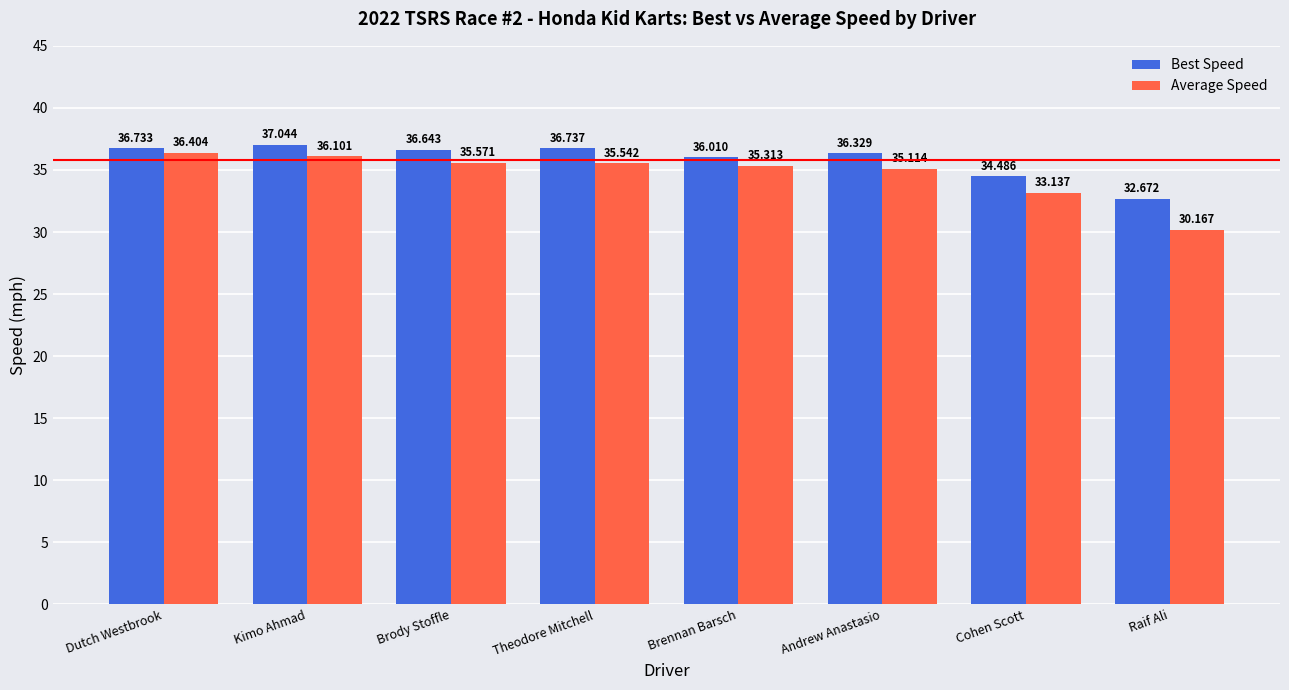

Reading left to right, what are all the values shown in this chart?

Best Speed: Dutch Westbrook=36.7	Kimo Ahmad=37.0	Brody Stoffle=36.6	Theodore Mitchell=36.7	Brennan Barsch=36.0	Andrew Anastasio=36.3	Cohen Scott=34.5	Raif Ali=32.7
Average Speed: Dutch Westbrook=36.4	Kimo Ahmad=36.1	Brody Stoffle=35.6	Theodore Mitchell=35.5	Brennan Barsch=35.3	Andrew Anastasio=35.1	Cohen Scott=33.1	Raif Ali=30.2